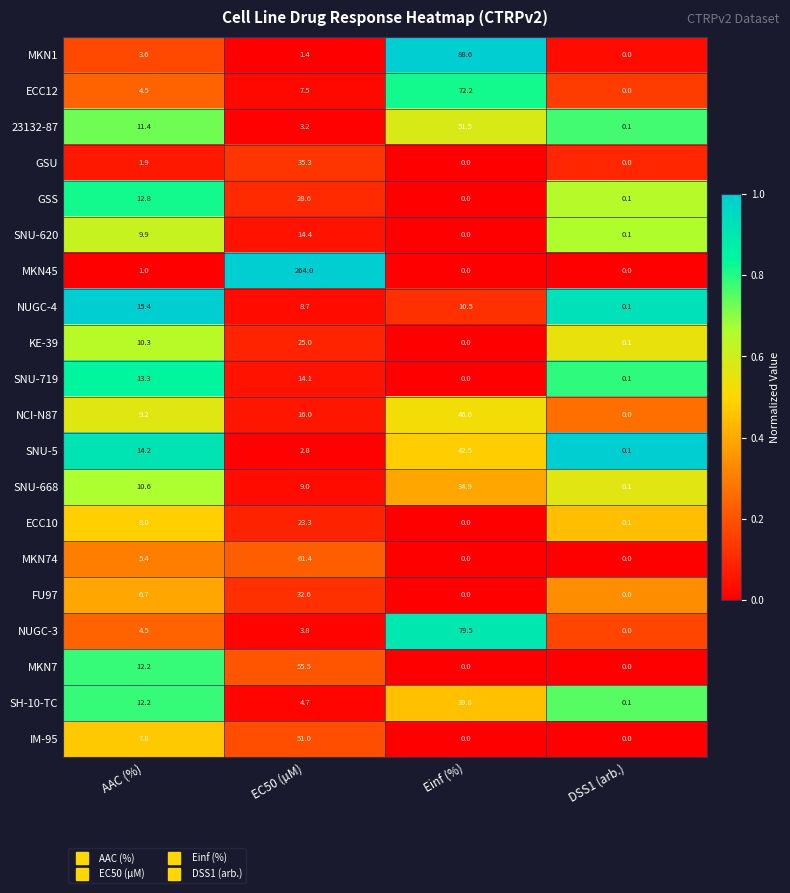

Is it true that MKN1 equals 2.0 at EC50 (µM)?

False